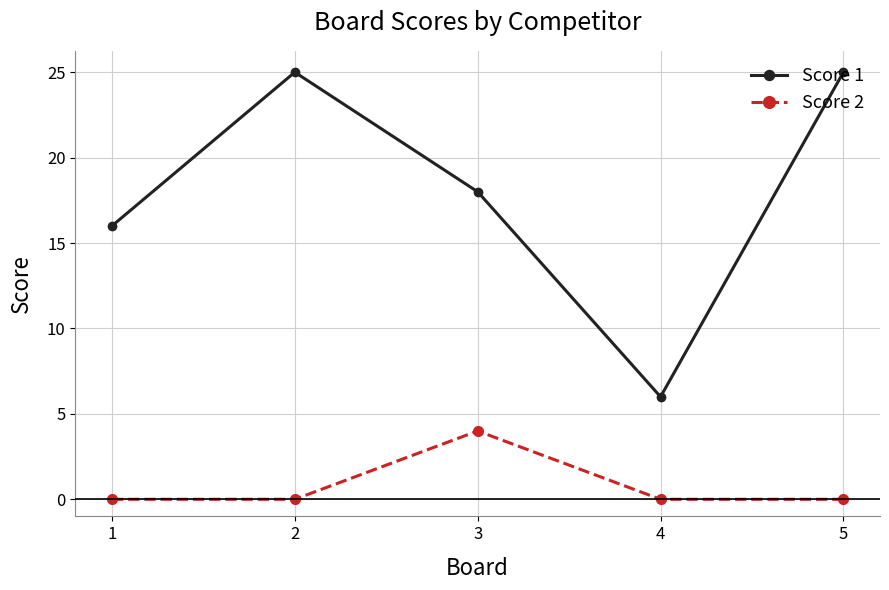

Which category has the highest value in the Score 2 series?

3